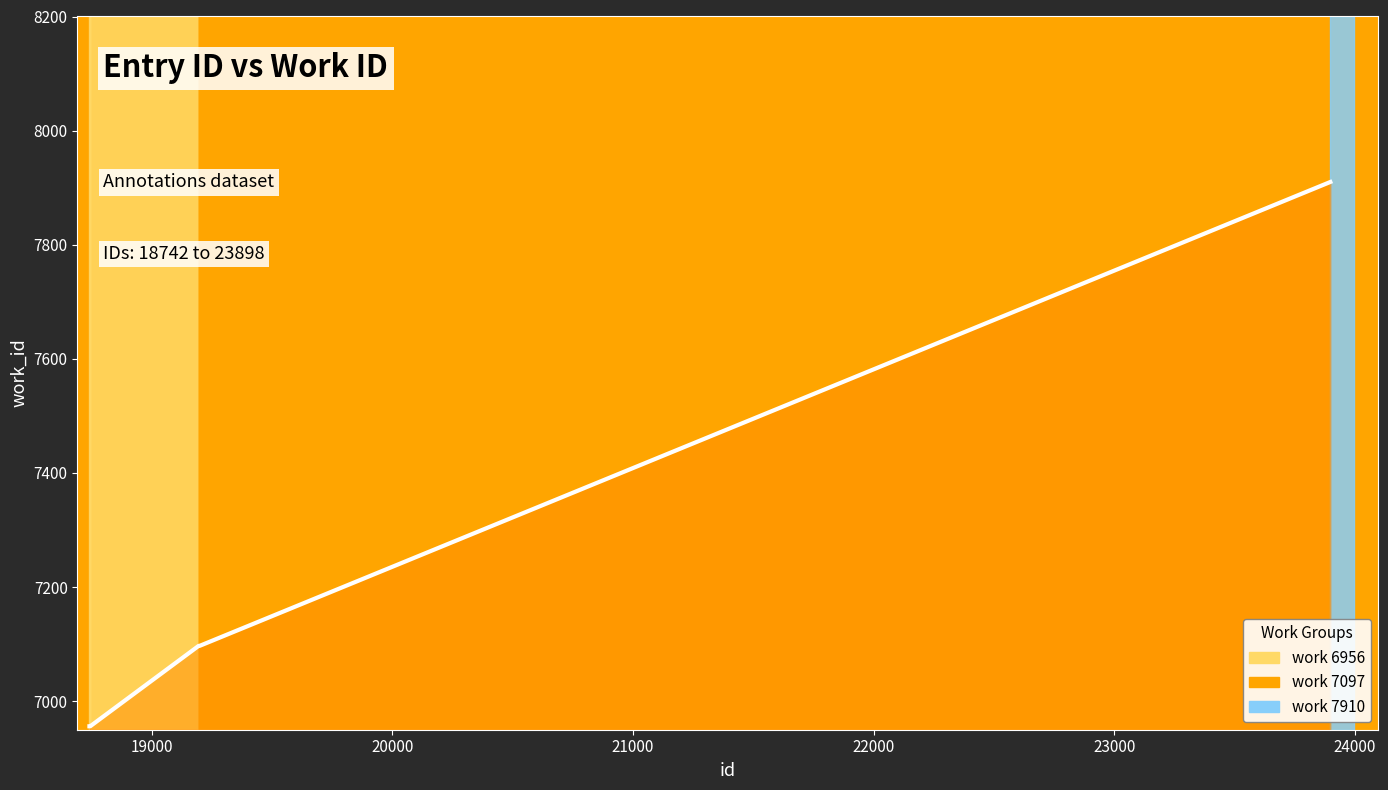

True or false: there are more than 0 points higher than both neighbors.

False